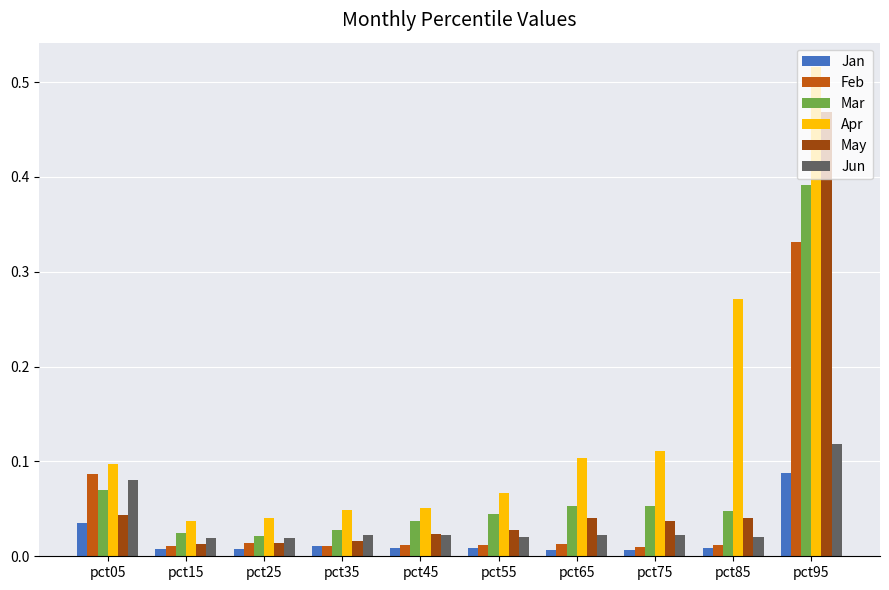

Is it true that Feb equals 0.0 at pct05?

False